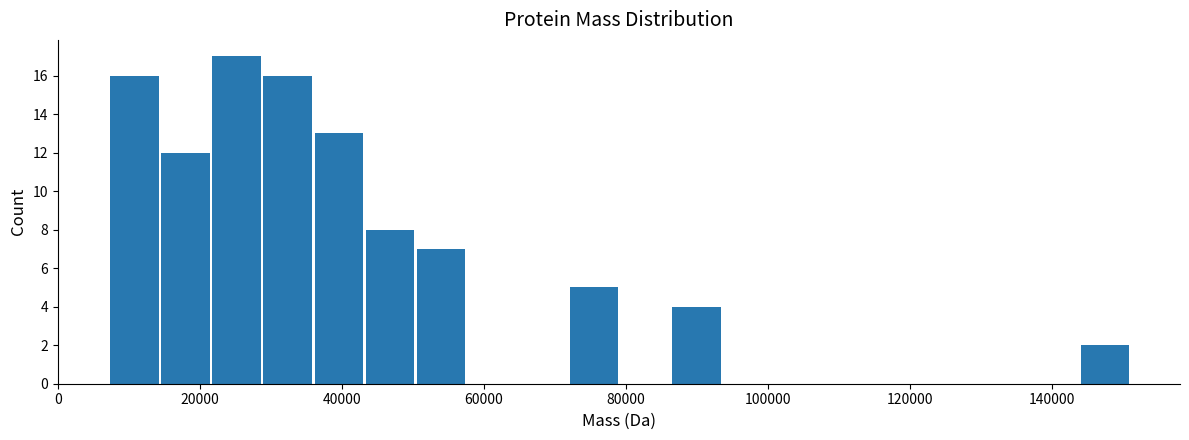

Read against the x-axis, roughly where is the centre of the tallest bar?

26000